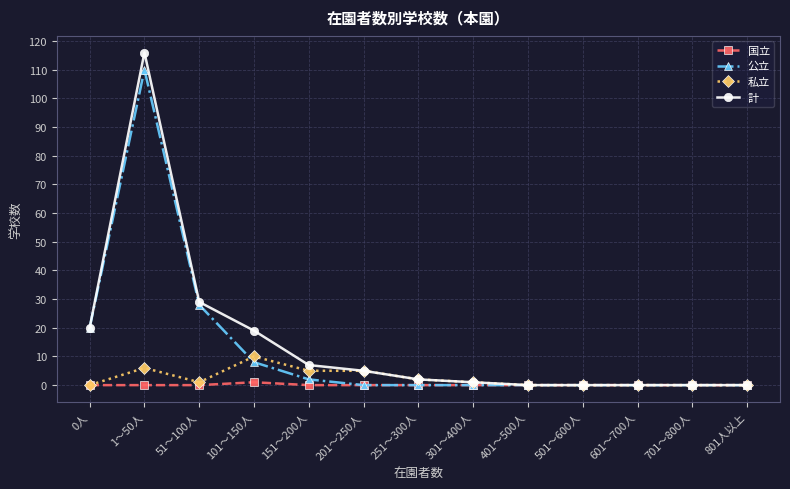

What is the maximum value shown in the chart?

116